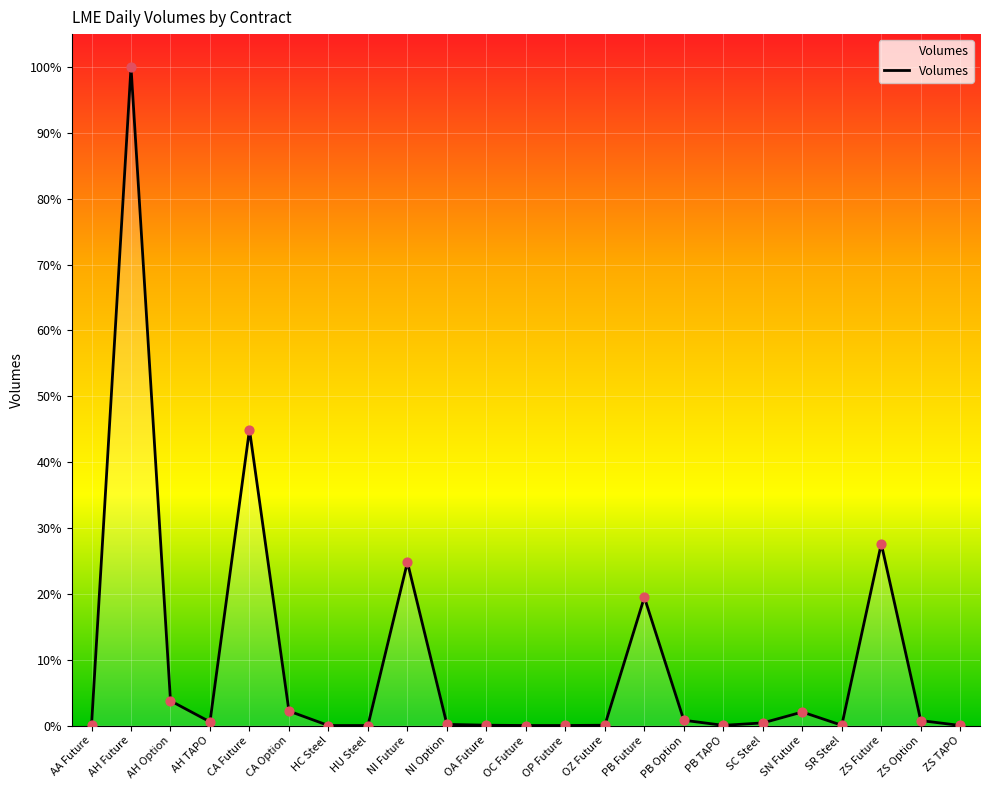

What is the change in value from CA Future to ZS Future?

-49963